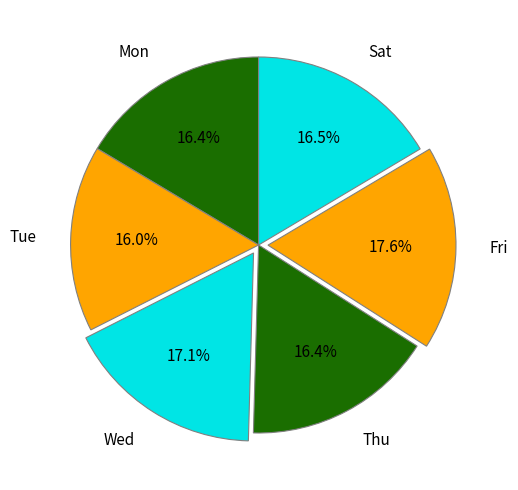

To the nearest percent, what is the average slice percentage?

17%